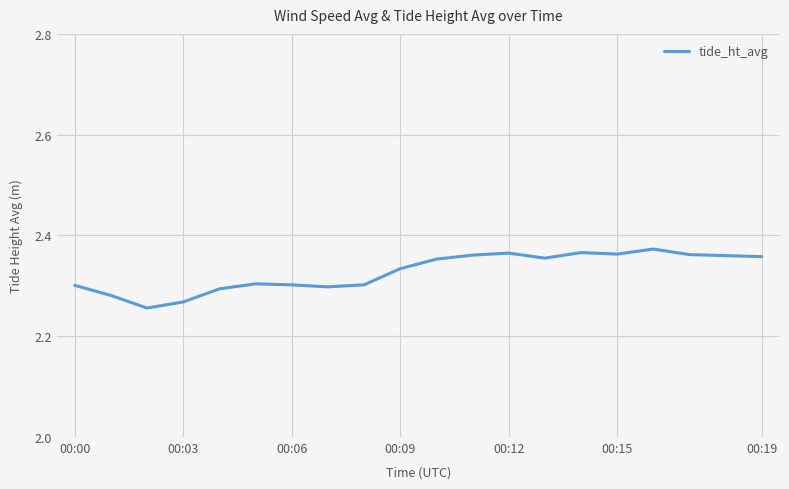

True or false: there are more than 1 points higher than both neighbors.

True